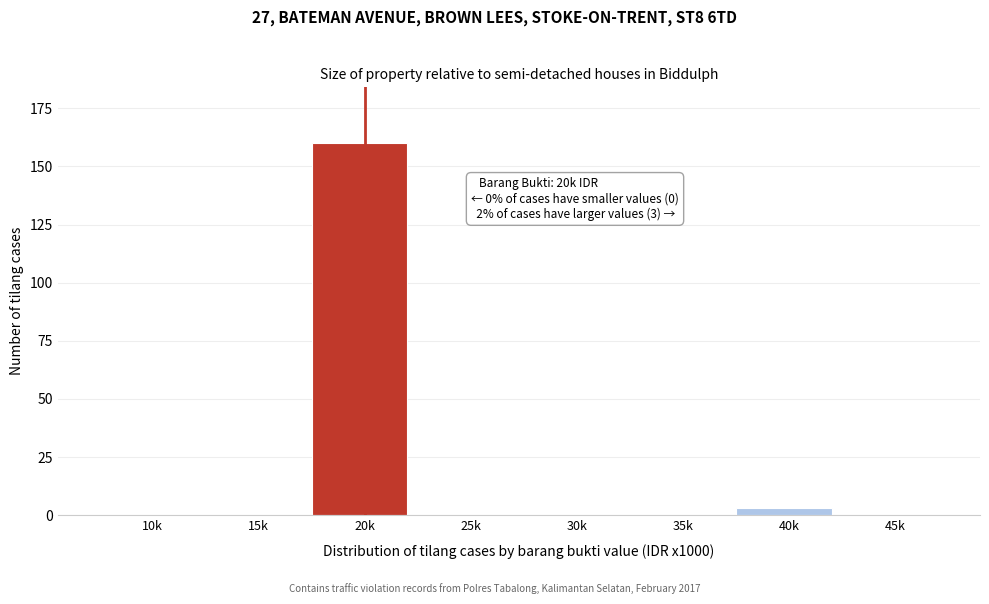

Reading left to right, transcribe all the data shown in this chart.

10k=0	15k=0	20k=160	25k=0	30k=0	35k=0	40k=3	45k=0